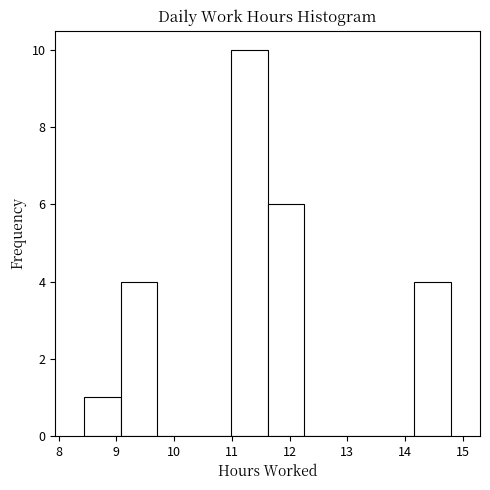

Reading left to right, transcribe this chart: for each bar, give the range it covers on the x-axis and its height. Neither the bar edges nor the heights are printed on the chart, so give them approximately, as read against the axes.

8.4 to 9.1: 1
9.1 to 9.7: 4
9.7 to 10.3: 0
10.3 to 11.0: 0
11.0 to 11.6: 10
11.6 to 12.3: 6
12.3 to 12.9: 0
12.9 to 13.5: 0
13.5 to 14.2: 0
14.2 to 14.8: 4